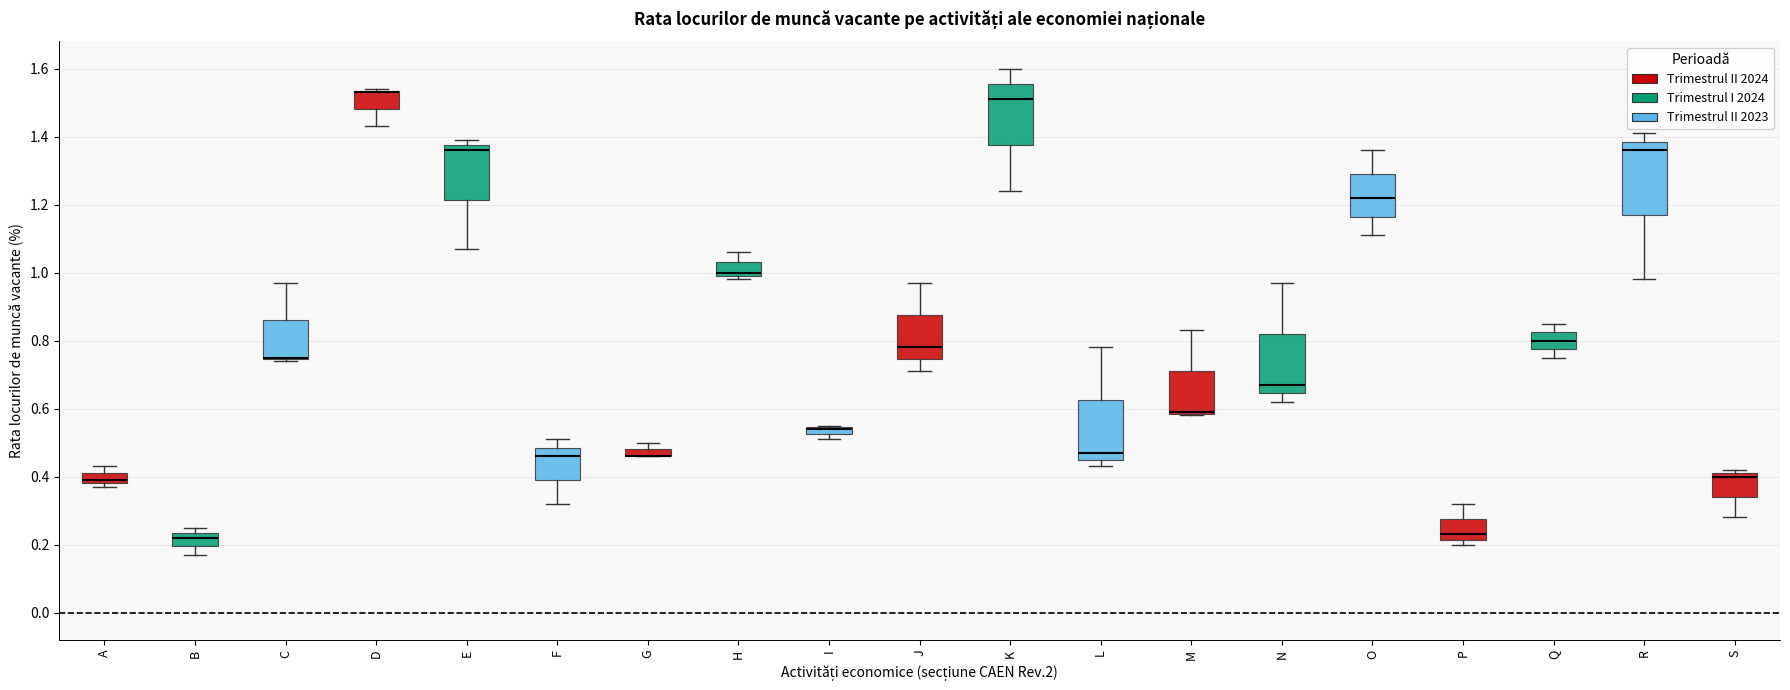

Where does the upper whisker of the box for M end on the y-axis? The values are not printed on the chart, so give them approximately, as read against the axis.

0.84